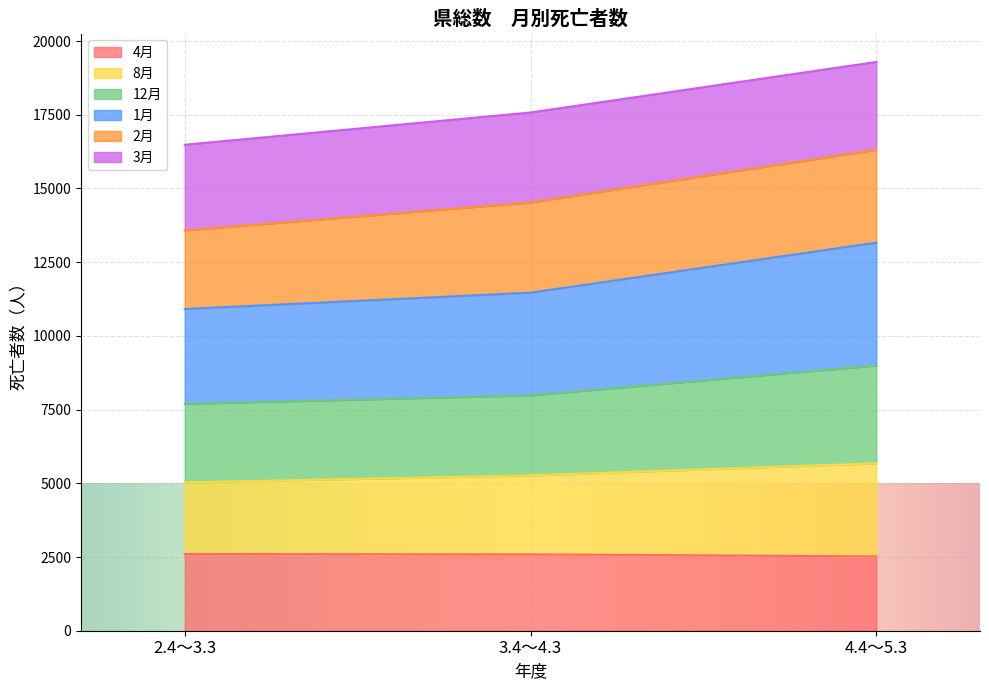

Does the chart display data point markers on the line(s)?

No